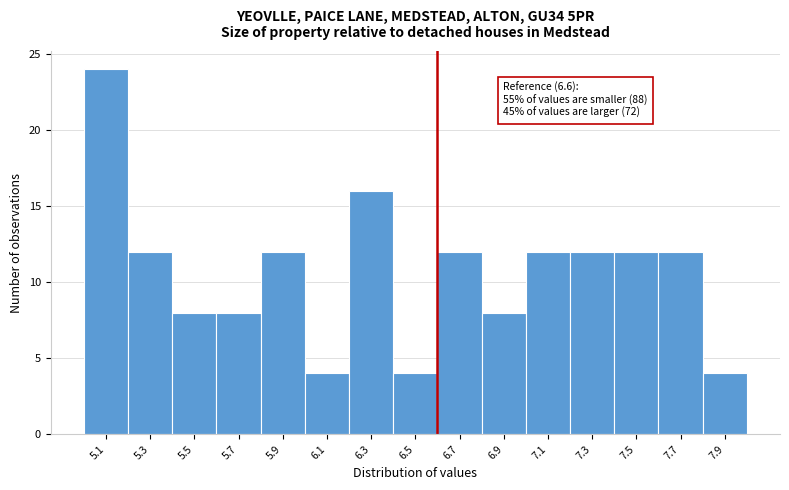

Which range on the x-axis has the tallest bar?

5.0 to 5.2